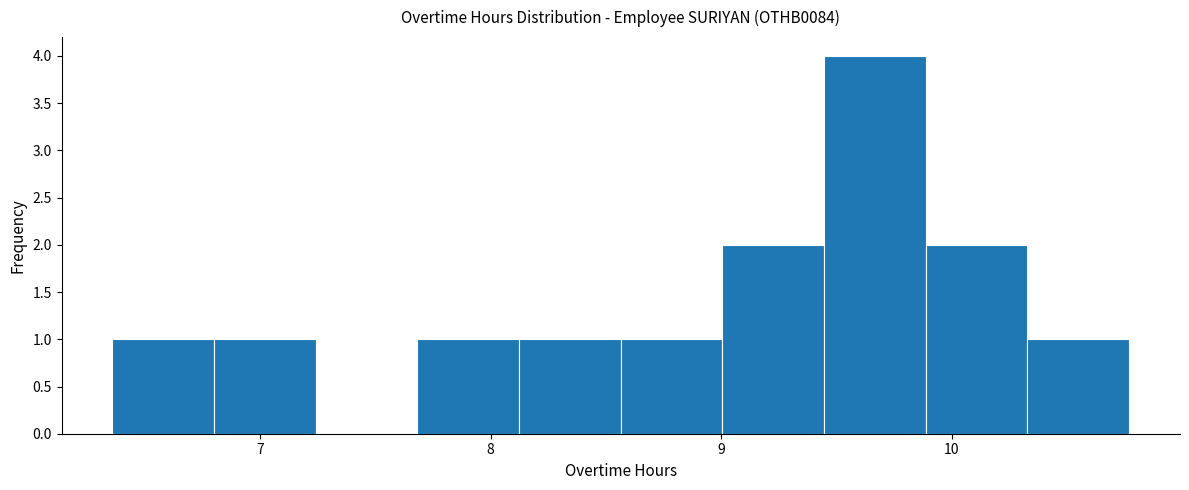

Over which range of the x-axis is the bar tallest?

9.4 to 9.9